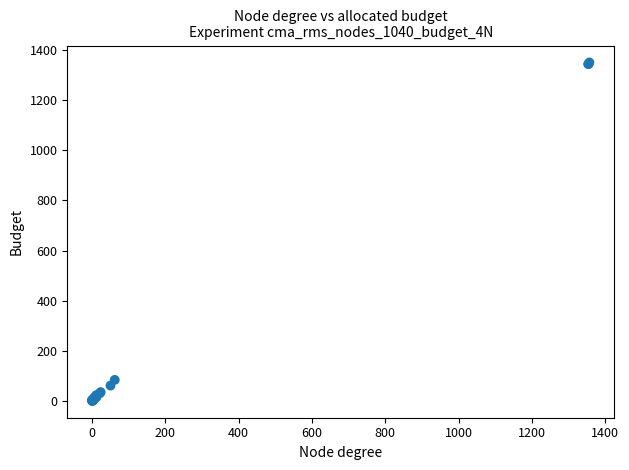

What Y value in the scatter plot is closest to 675?

83.5